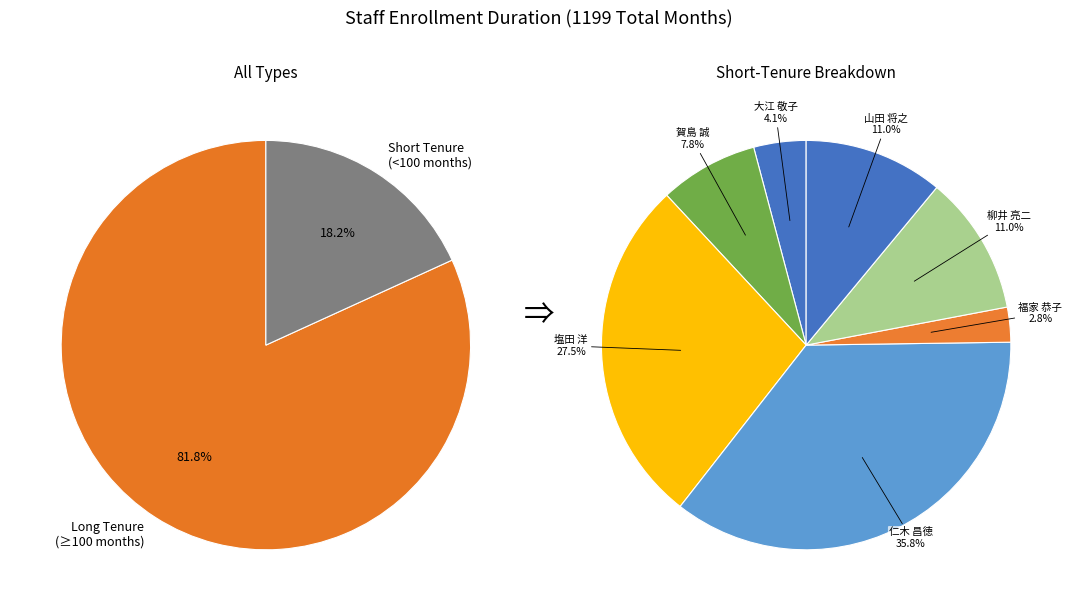

Which category has the smallest portion of the pie?

福家 恭子